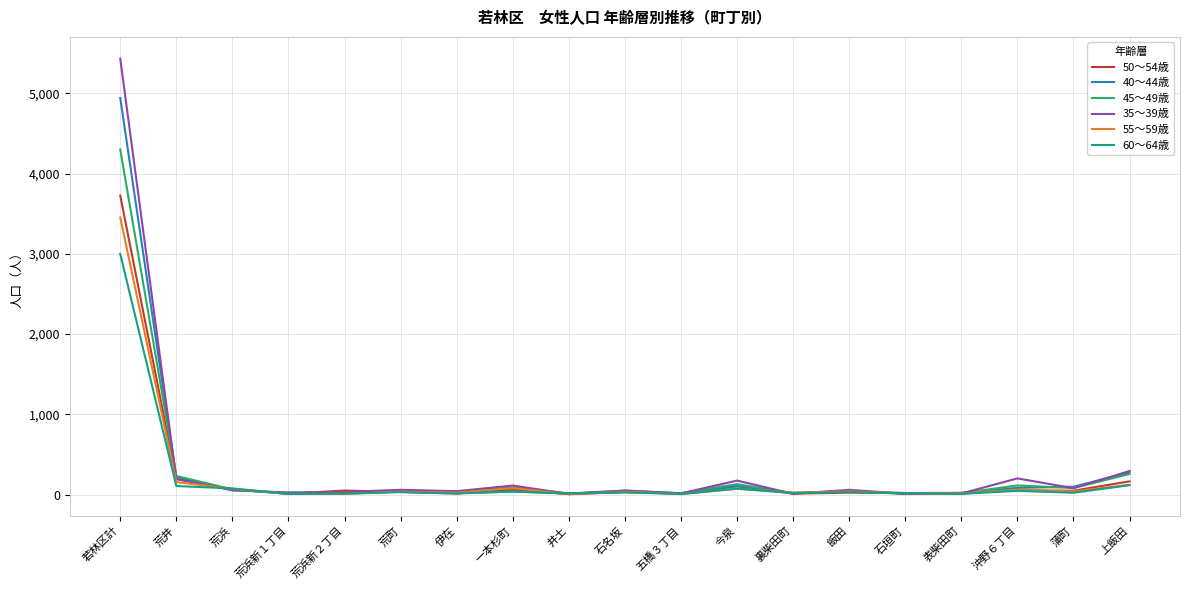

At which category is the sum across all series the highest?

若林区計